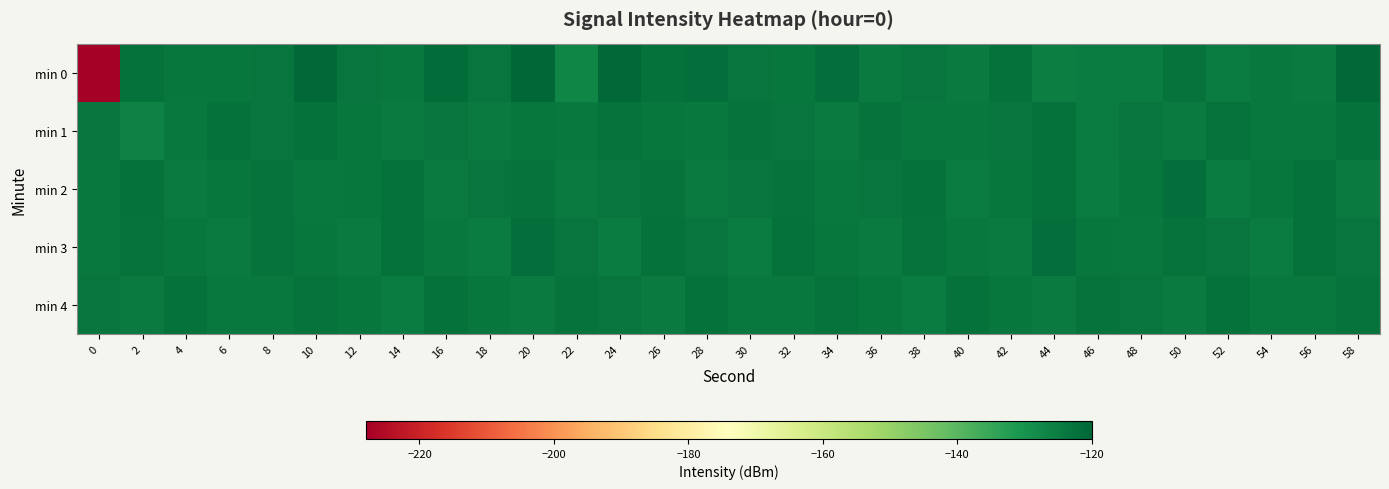

Which series changed the most between 12 and 46?

min 0